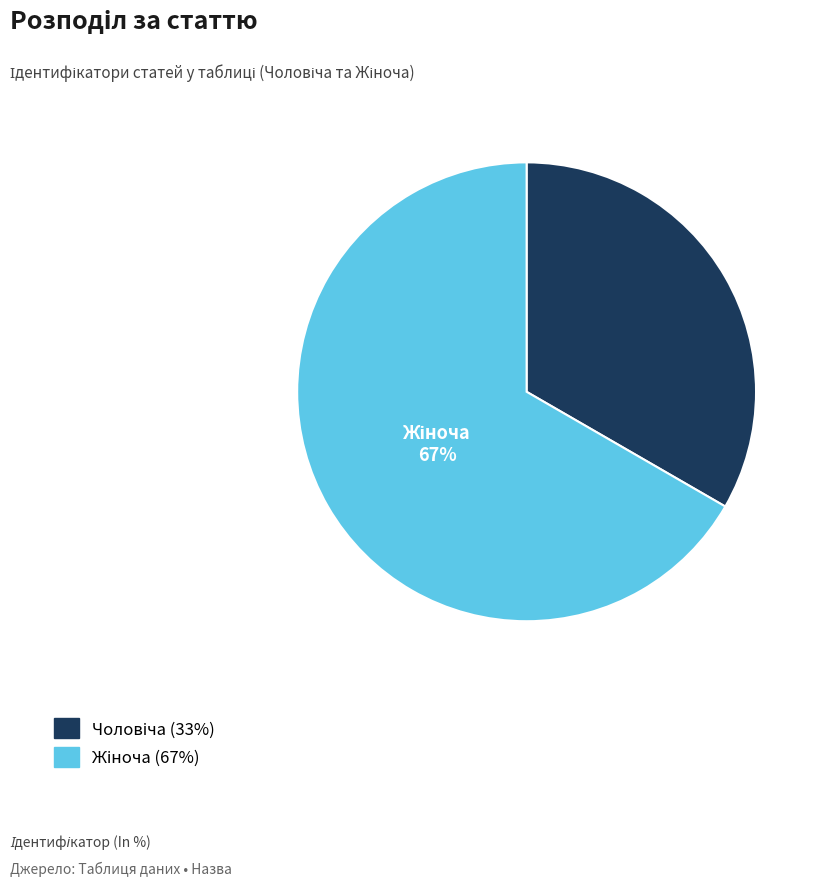

To the nearest percent, what is the average slice percentage?

50%